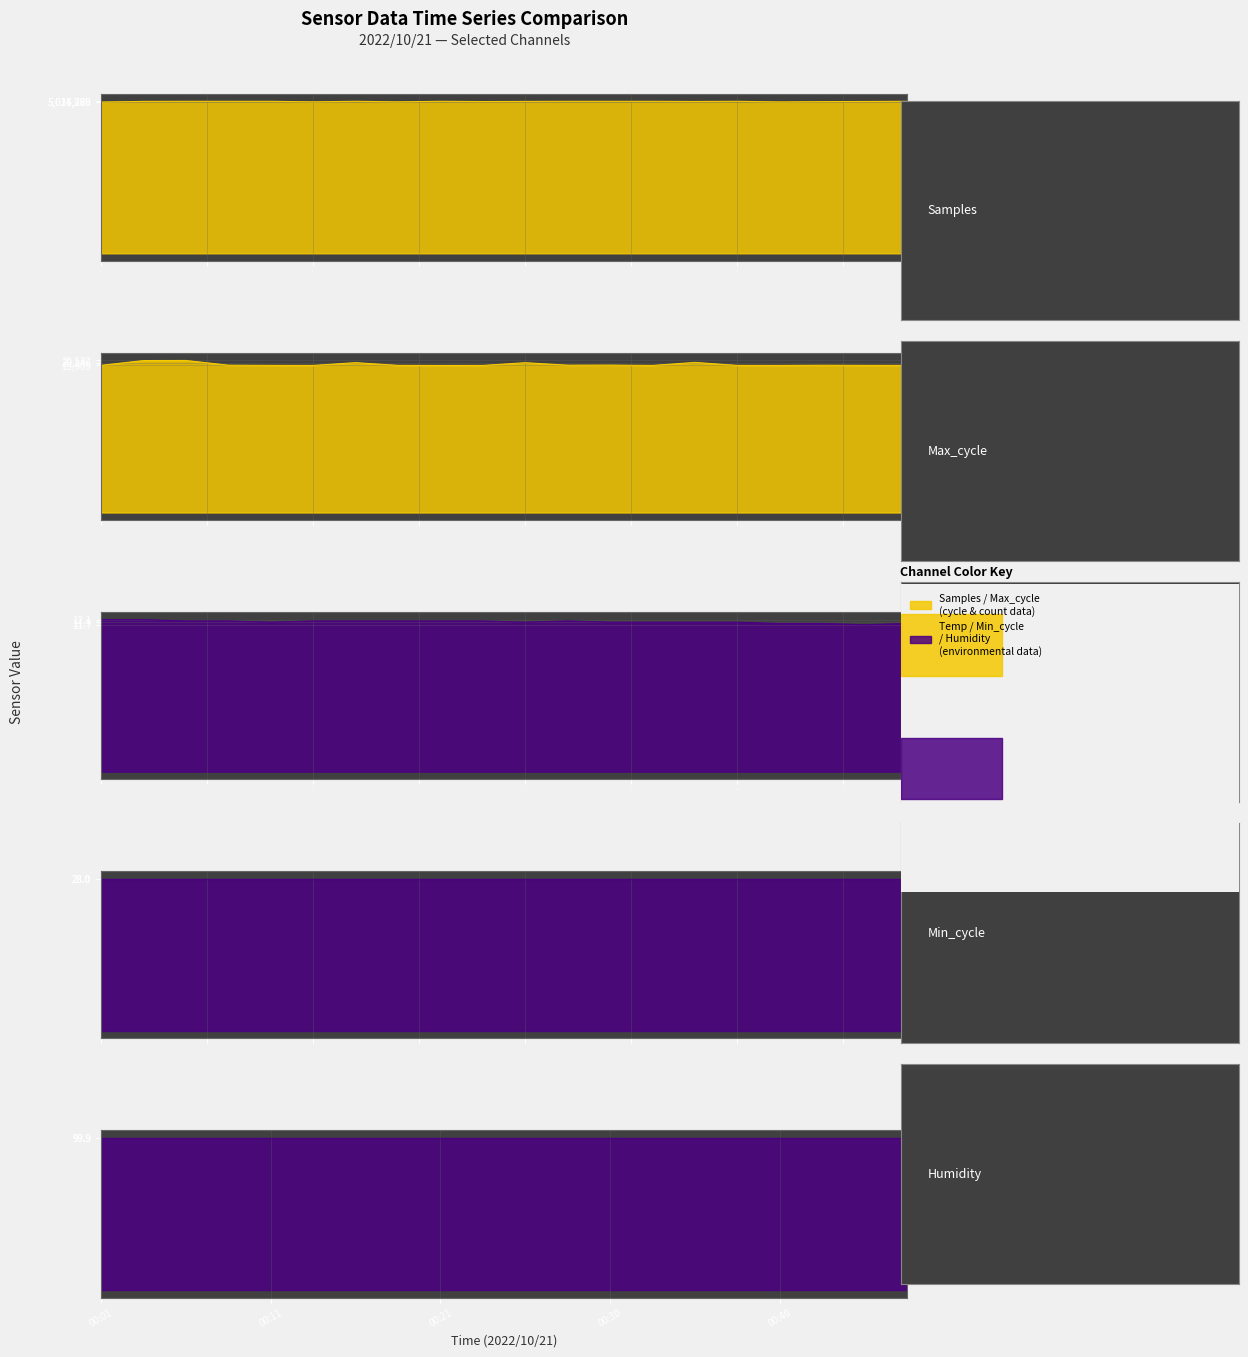

How many values in the Temp series are below 12?

10